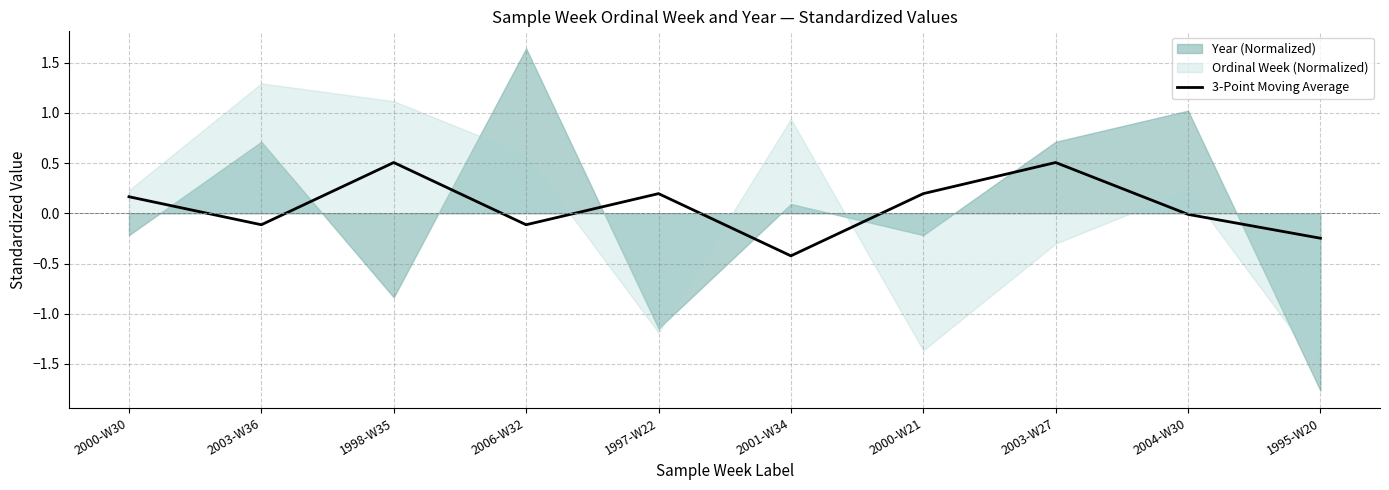

What is the change in value from 1998-W35 to 1995-W20?

-0.8